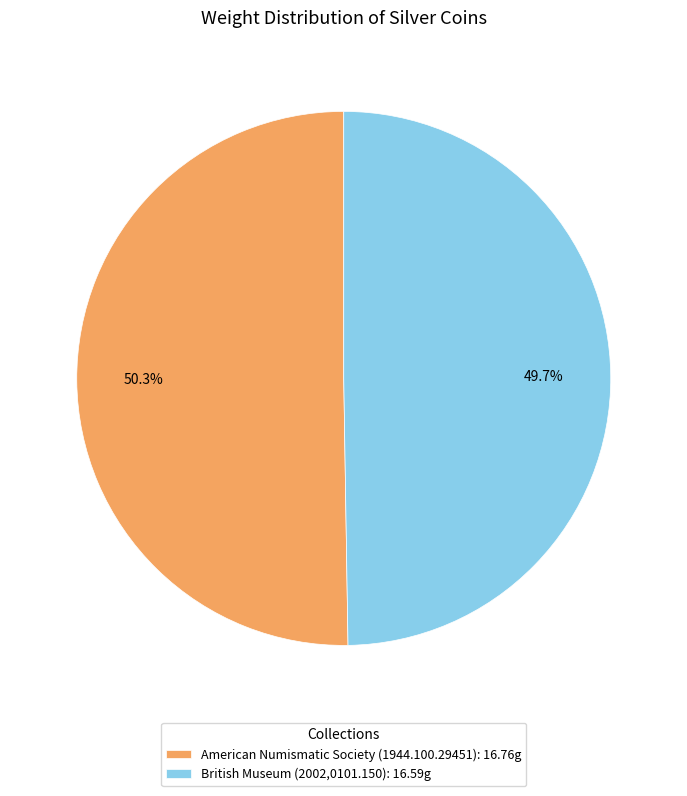

How much of the chart is everything except British Museum (2002,0101.150)?

50.3%